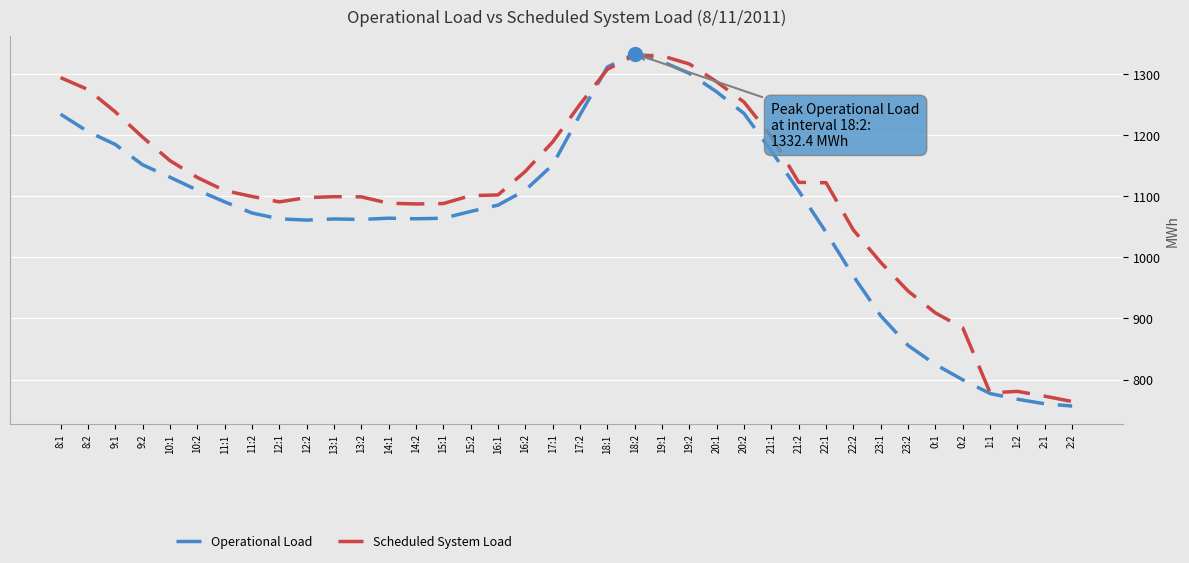

What position from the left is 16:2?

18